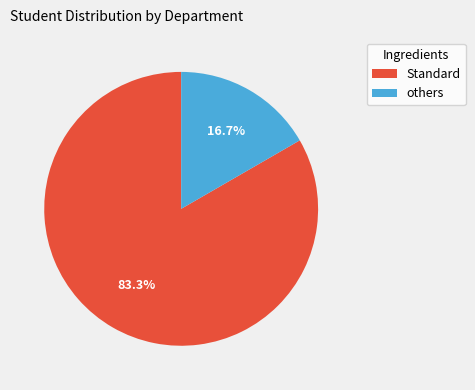

Is there a majority slice in this chart?

Yes